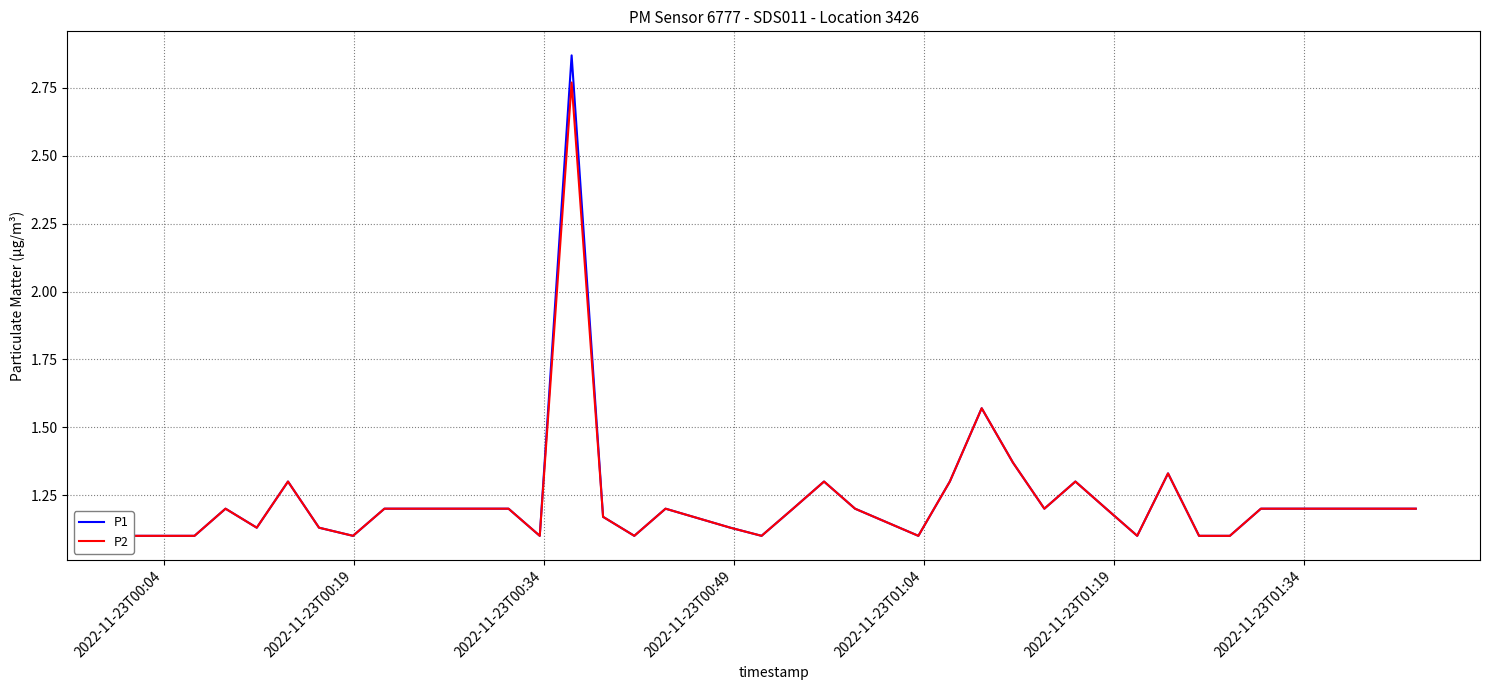

Is it true that P1 equals 1.5 at 32?

False